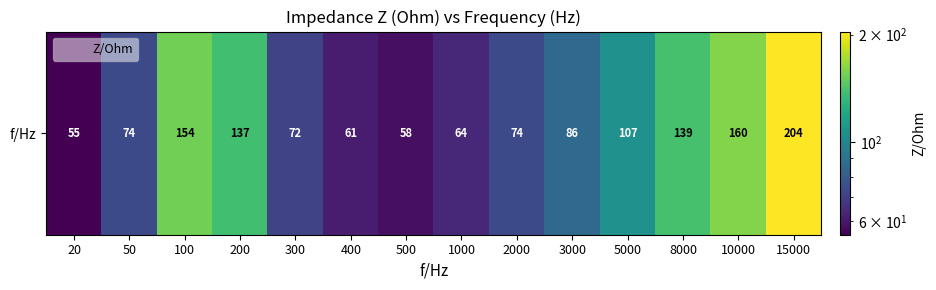

What is the difference between the maximum and minimum values?

149